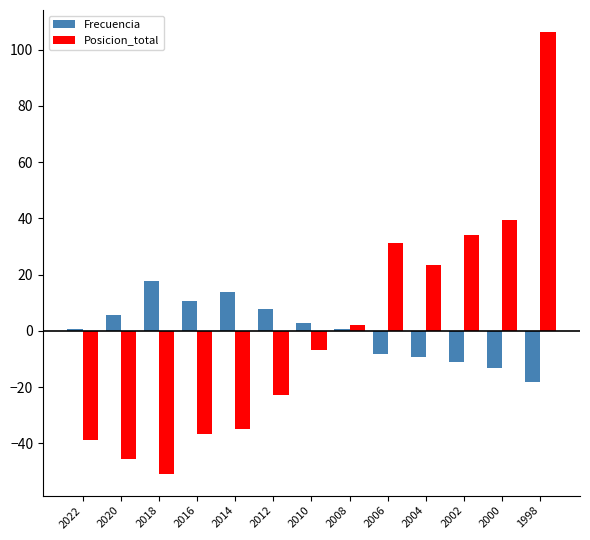

True or false: Posicion_total has a value of -36.8 at 2016.

True